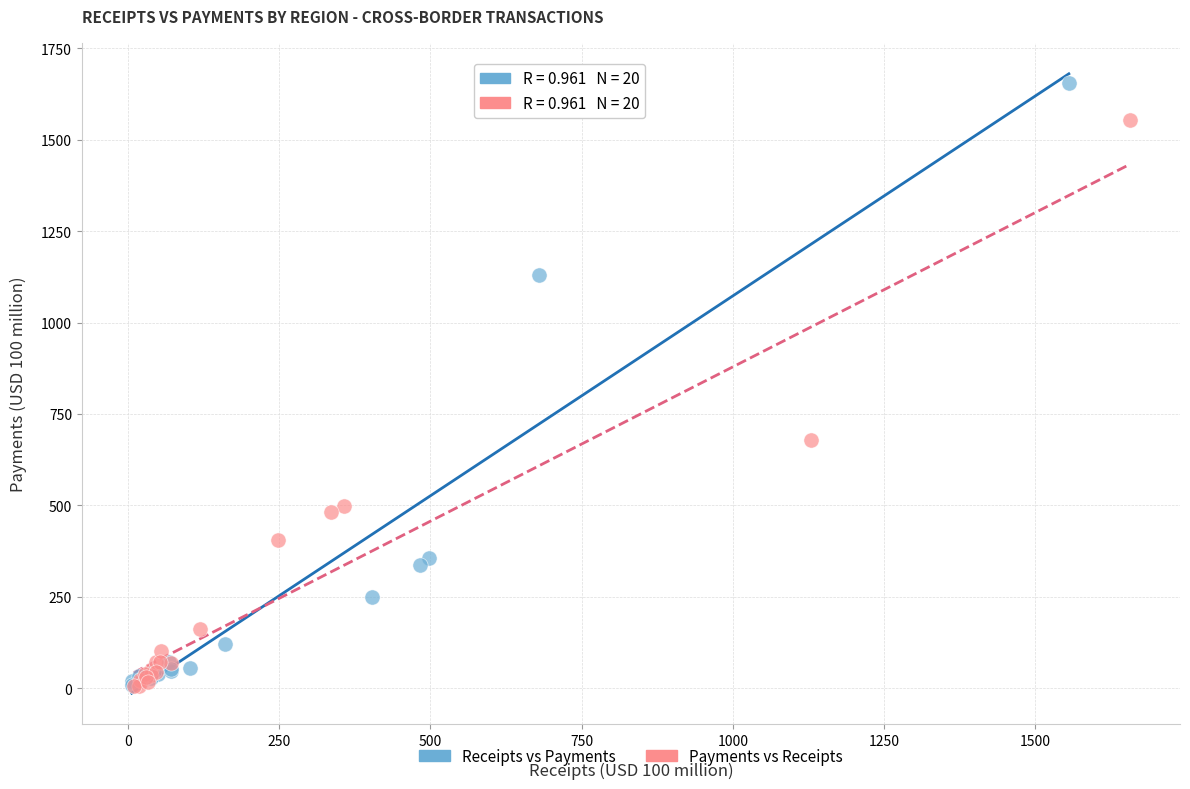

Which series contains the highest Y value?

Receipts vs Payments